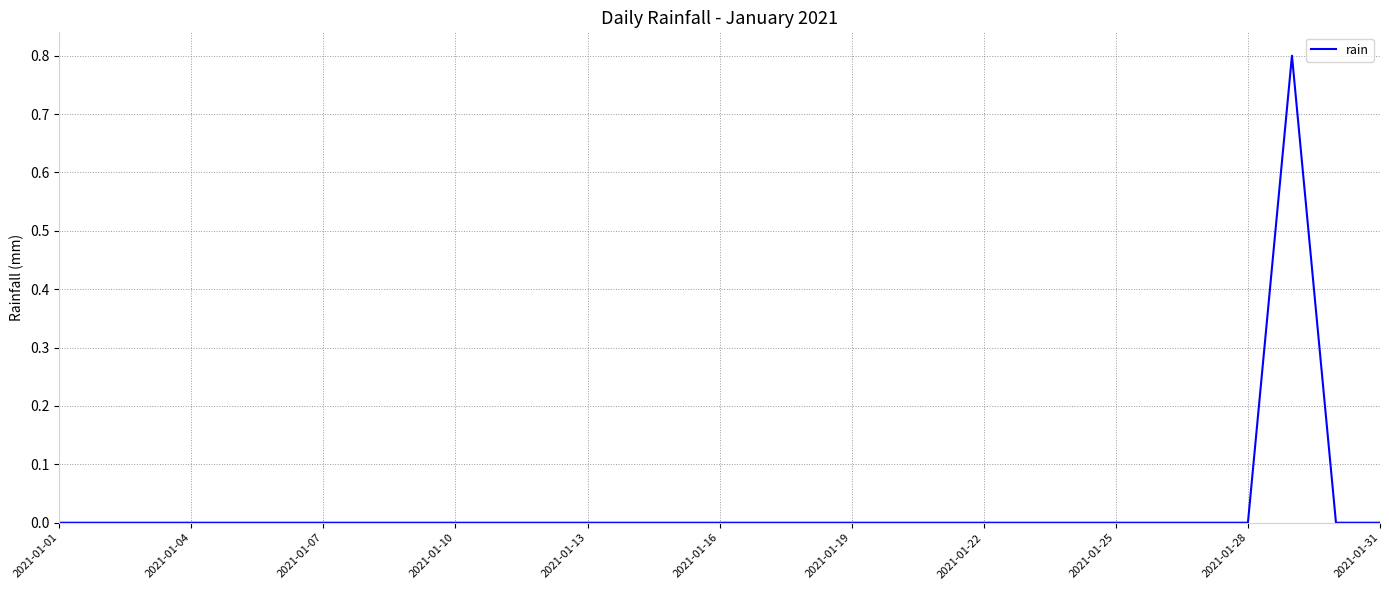

How many lines are shown in the chart?

1